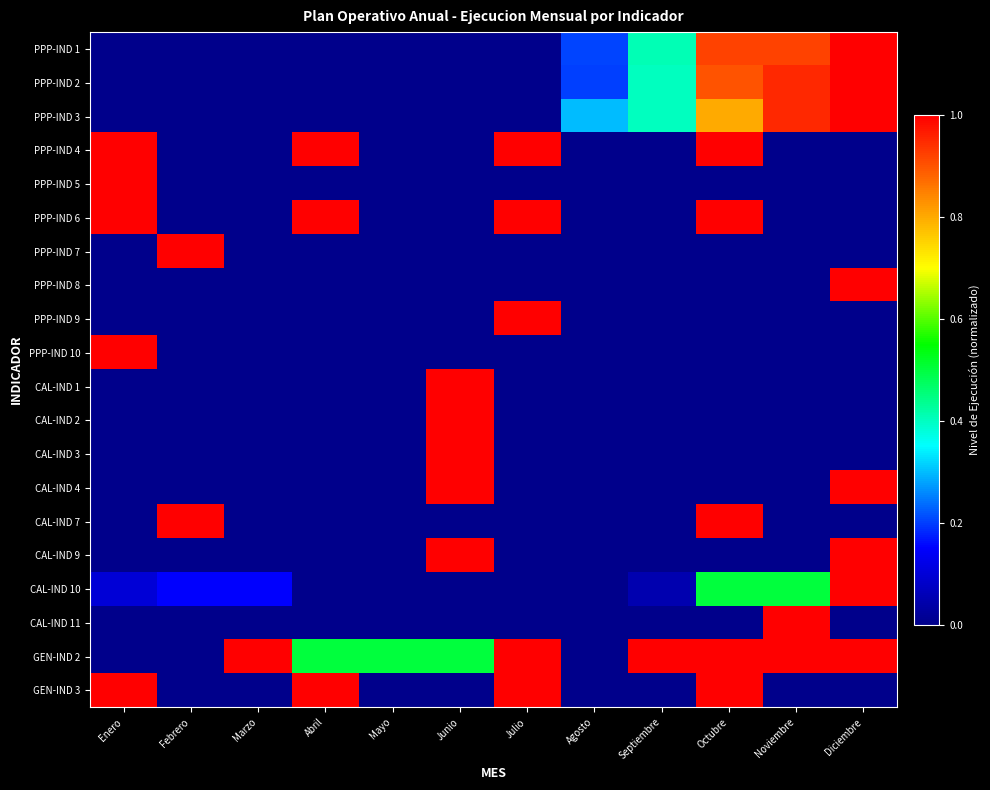

At how many categories does at least one series exceed 0?

12